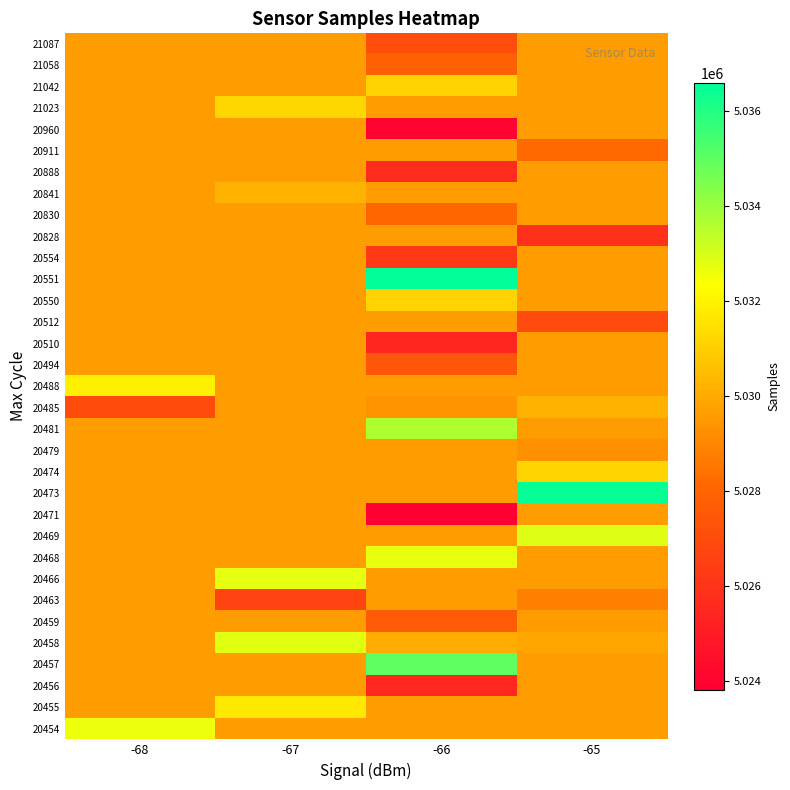

How many series are shown in this chart?

33